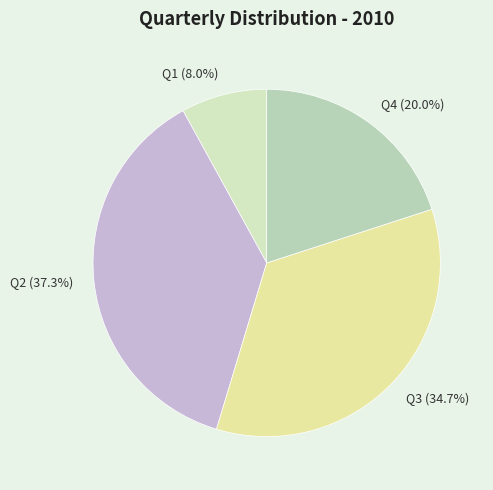

How many segments does this pie chart have?

4